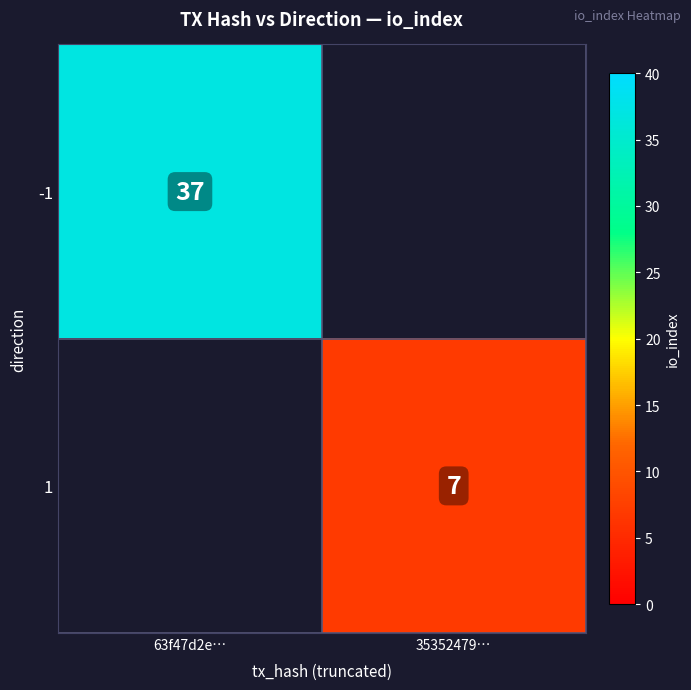

The value of 1 at 35352479… is 4. True or false?

False